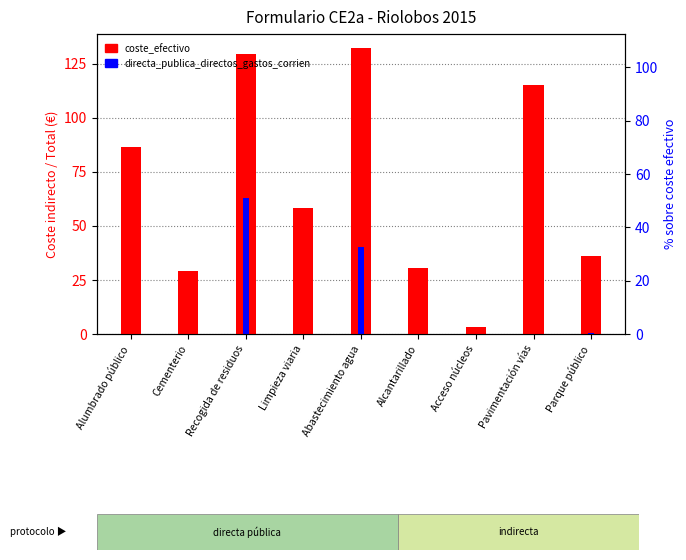

What position from the left is Recogida de residuos?

3